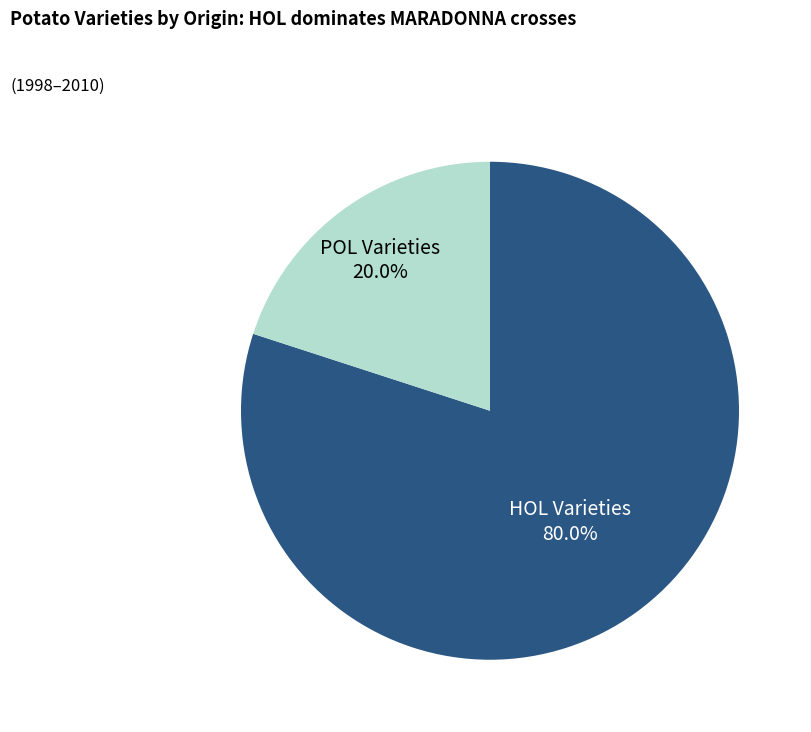

Is there a majority slice in this chart?

Yes